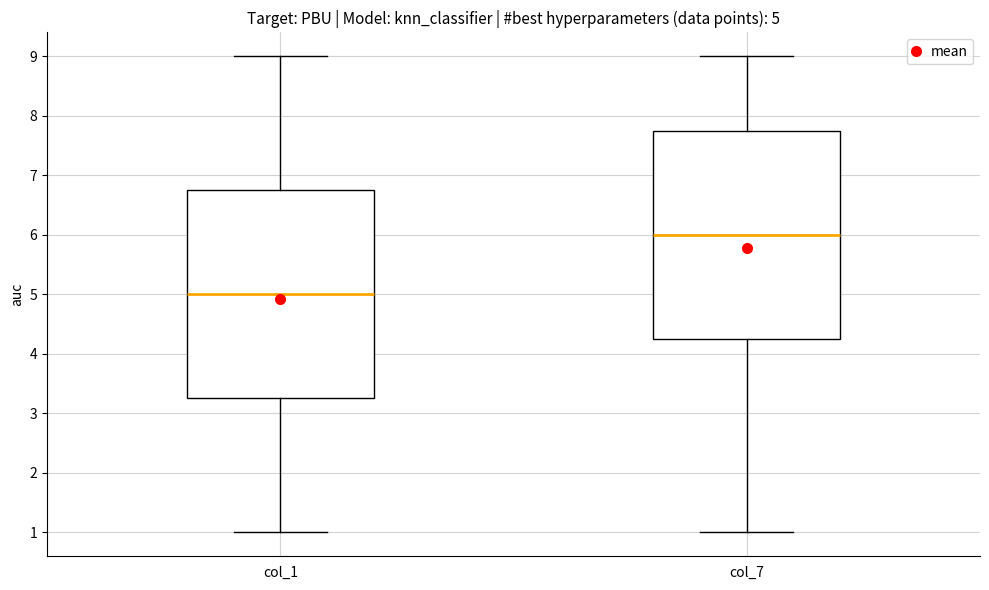

Which box has the lowest median line?

col_1